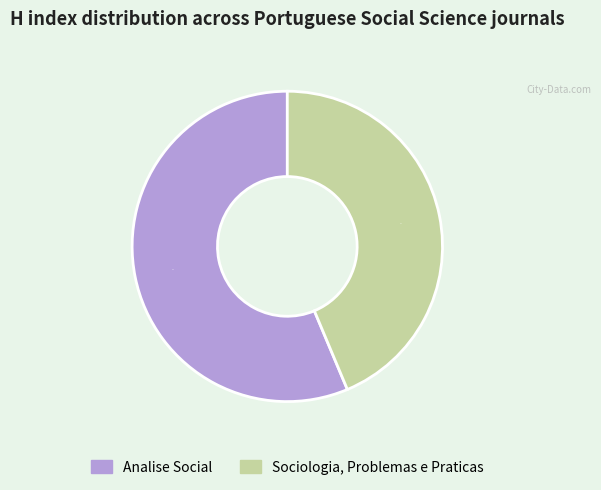

To the nearest percent, what percentage of the pie is Sociologia, Problemas e Praticas?

44%